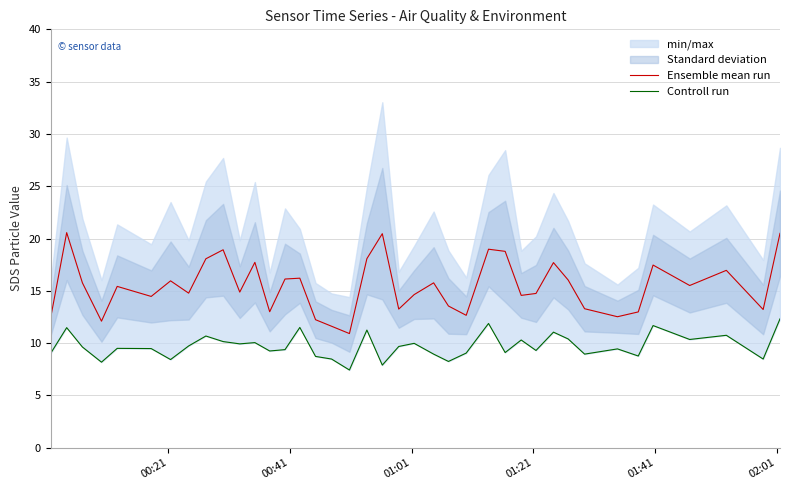

True or false: Ensemble mean run has more than 2 interior local peaks.

True